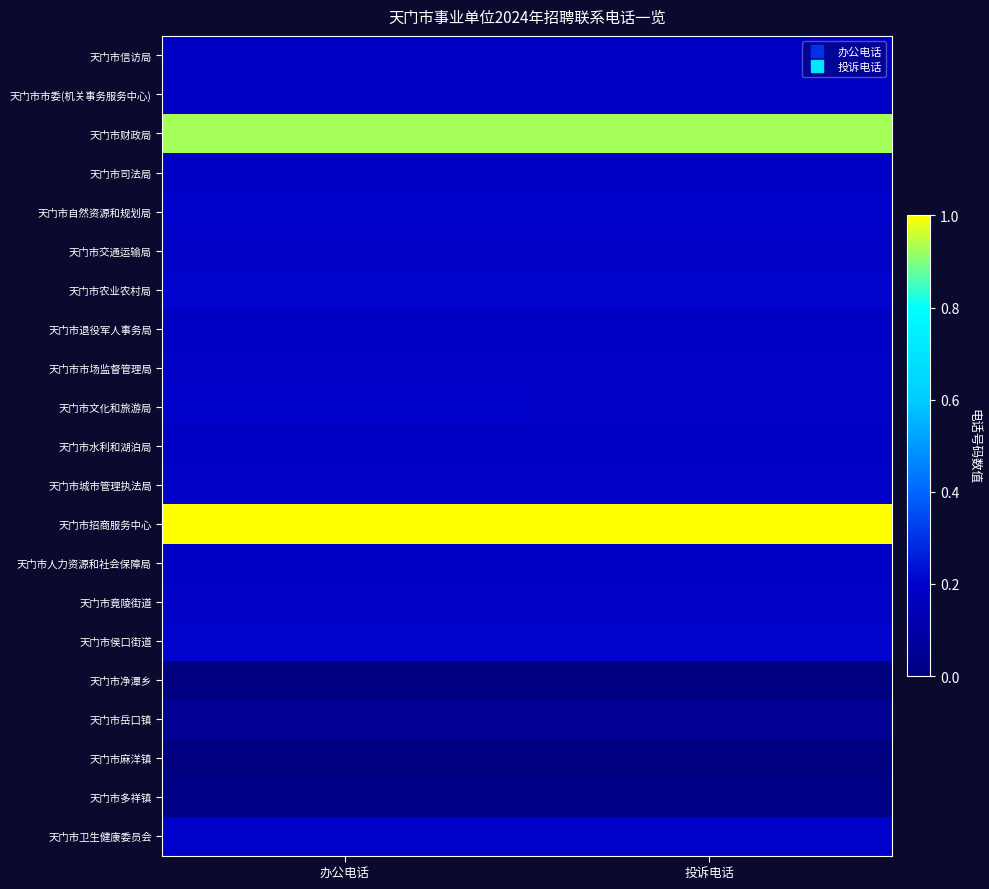

Rank the series by their maximum value, from highest to lowest.

天门市招商服务中心, 天门市财政局, 天门市农业农村局, 天门市侯口街道, 天门市自然资源和规划局, 天门市卫生健康委员会, 天门市文化和旅游局, 天门市市场监督管理局, 天门市交通运输局, 天门市竟陵街道, 天门市城市管理执法局, 天门市水利和湖泊局, 天门市信访局, 天门市司法局, 天门市人力资源和社会保障局, 天门市市委(机关事务服务中心), 天门市退役军人事务局, 天门市岳口镇, 天门市多祥镇, 天门市净潭乡, 天门市麻洋镇